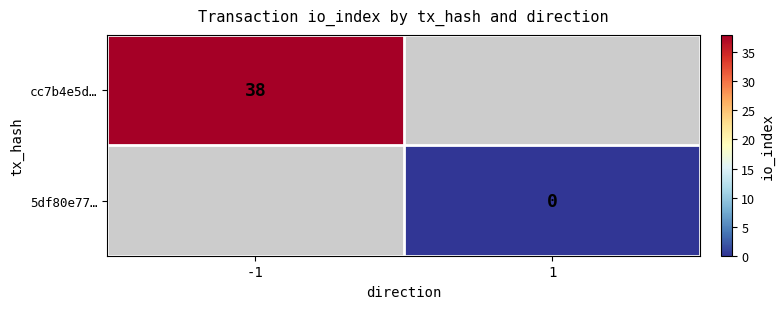

The value of cc7b4e5d… at -1 is 38. True or false?

True